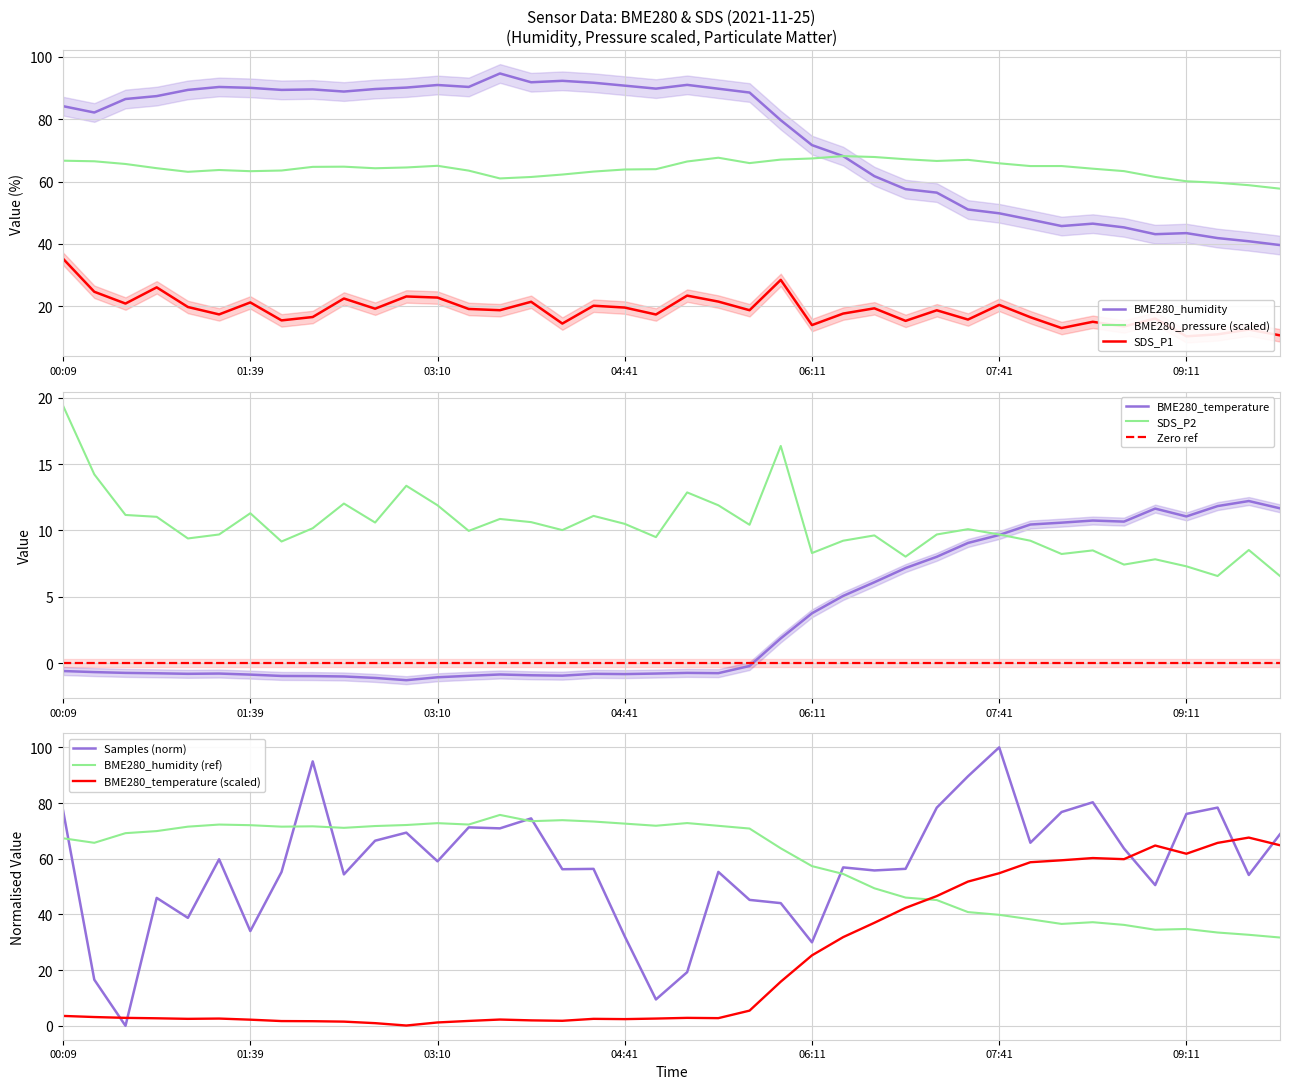

List the series in order of their peak value, highest first.

Samples, BME280_humidity, BME280_pressure, SDS_P1, SDS_P2, BME280_temperature